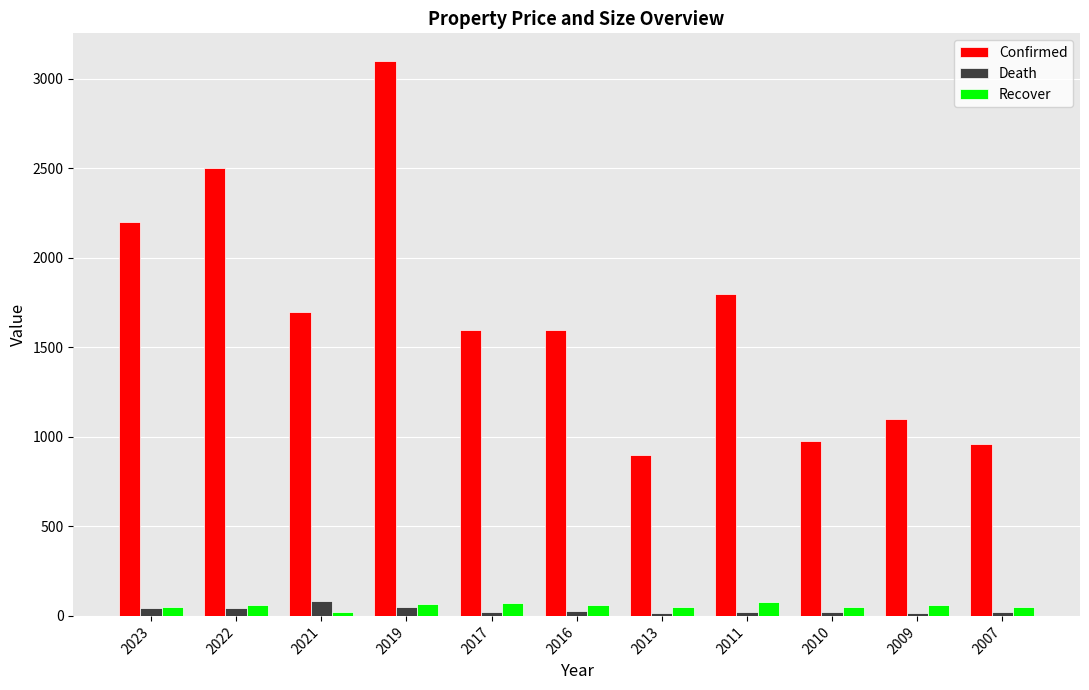

The Death series shows 18.0 at 2013. True or false?

True